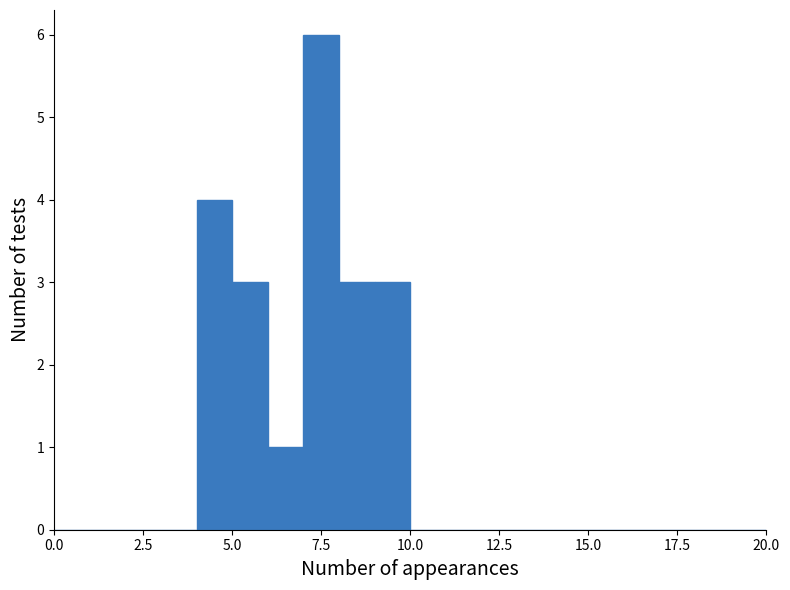

Around what value on the x-axis is the tallest bar? Give the approximate position of its centre, as read against the axis.

7.5